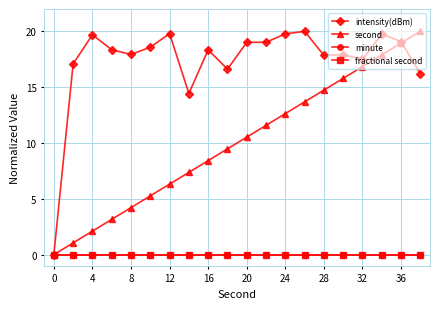

Does the chart have visible grid lines?

Yes